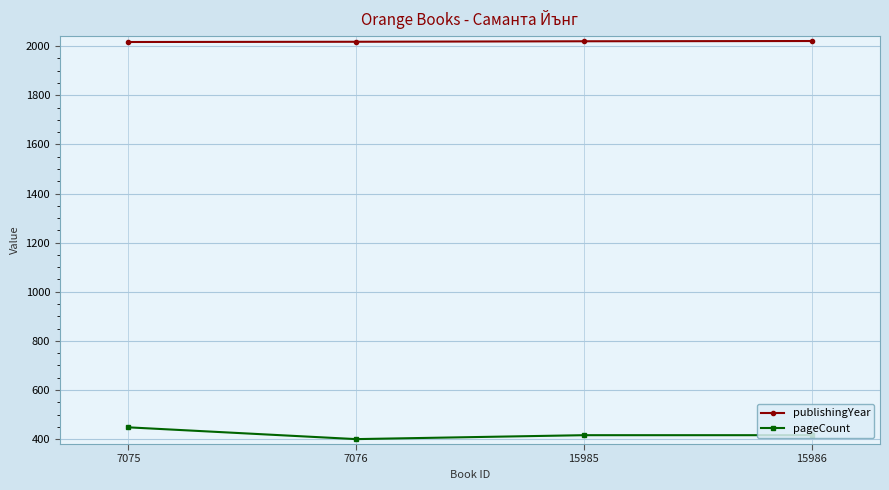

What is the value of the pageCount point at the 4th from the left?

416